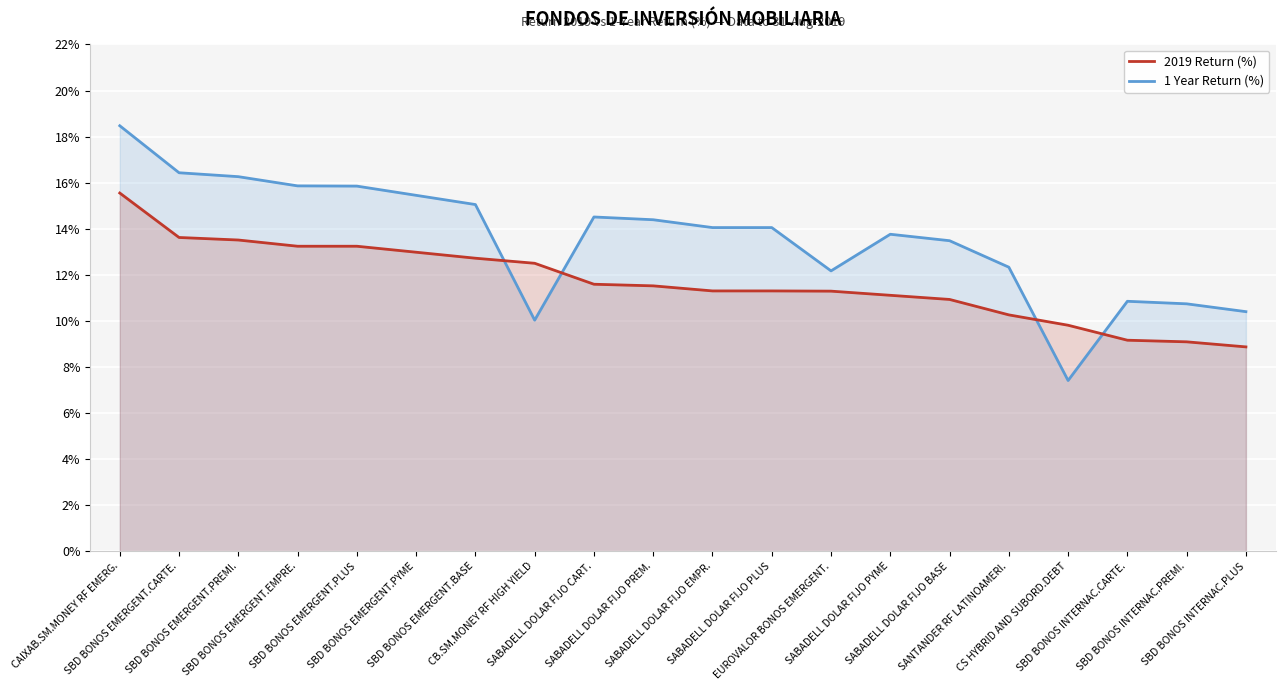

Which category has the lowest value in the 2019 Return (%) series?

SBD BONOS INTERNAC.PLUS